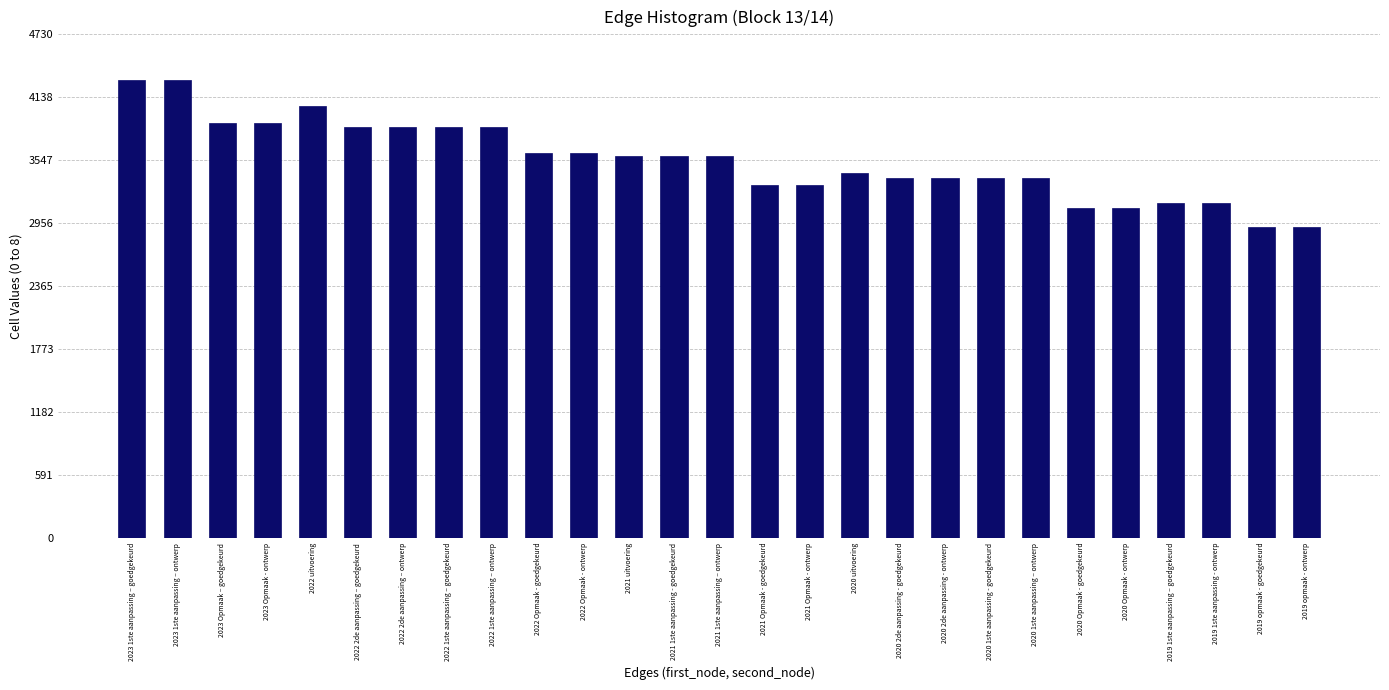

What is the change in value from 2023 Opmaak - ontwerp to 2020 1ste aanpassing - goedgekeurd?

-517